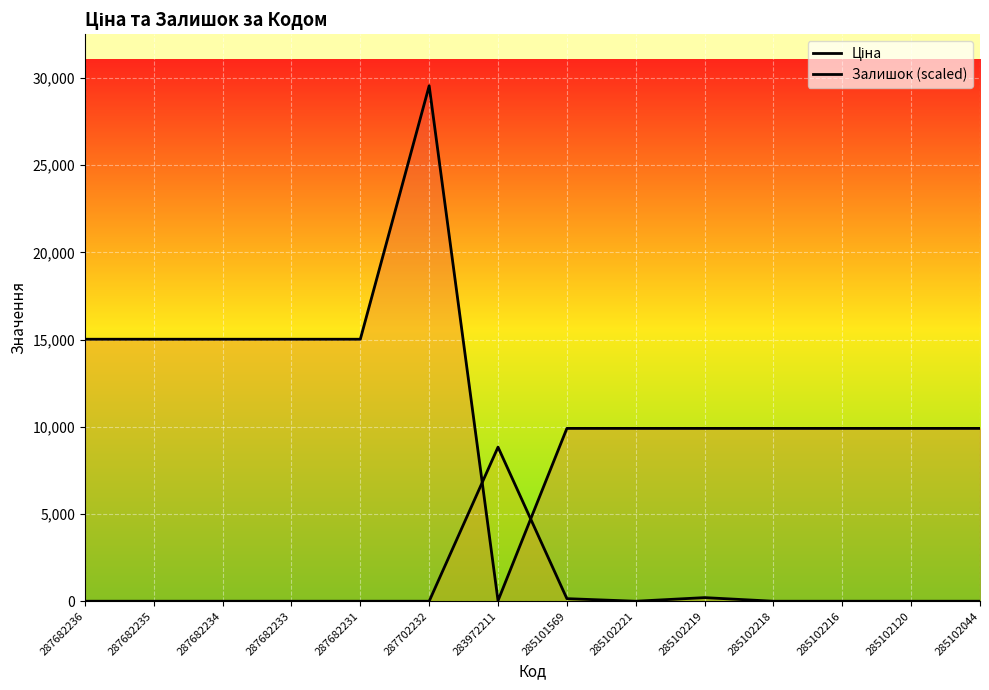

List the series in order of their peak value, lowest first.

Залишок (scaled), Ціна